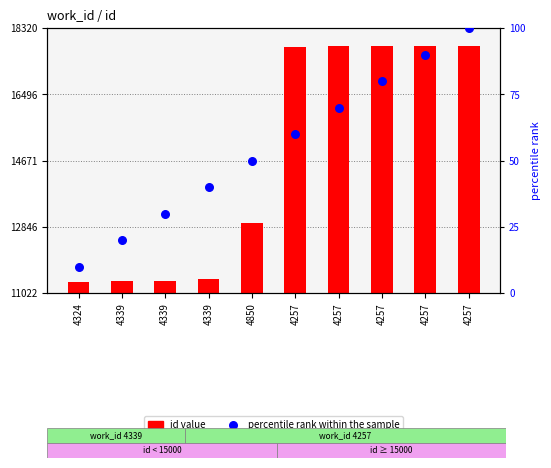

Which series has the largest Y range (max minus min)?

id value